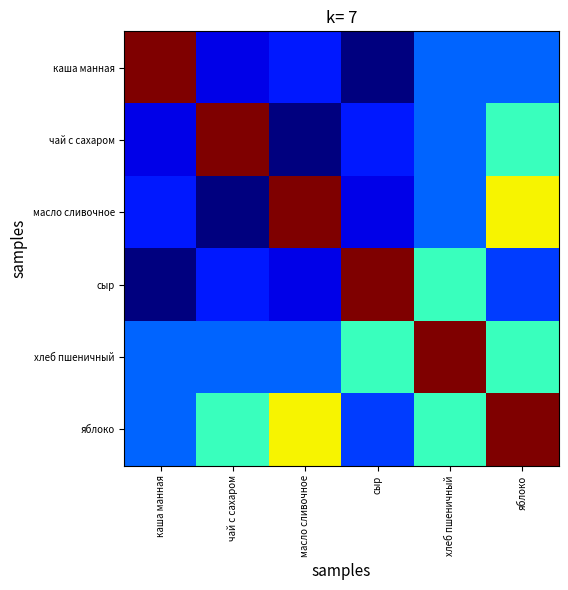

Which series has the largest range (max minus min)?

каша манная